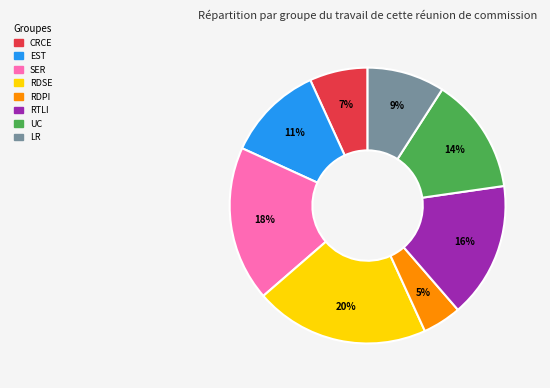

Is there any slice that represents more than half of the pie?

No